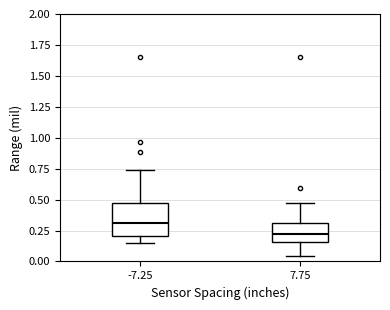

Which box has the highest median line?

-7.25